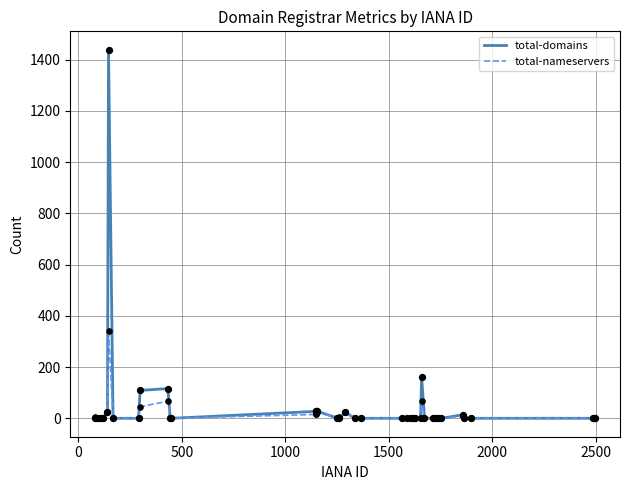

Which series has the largest total across all categories?

total-domains